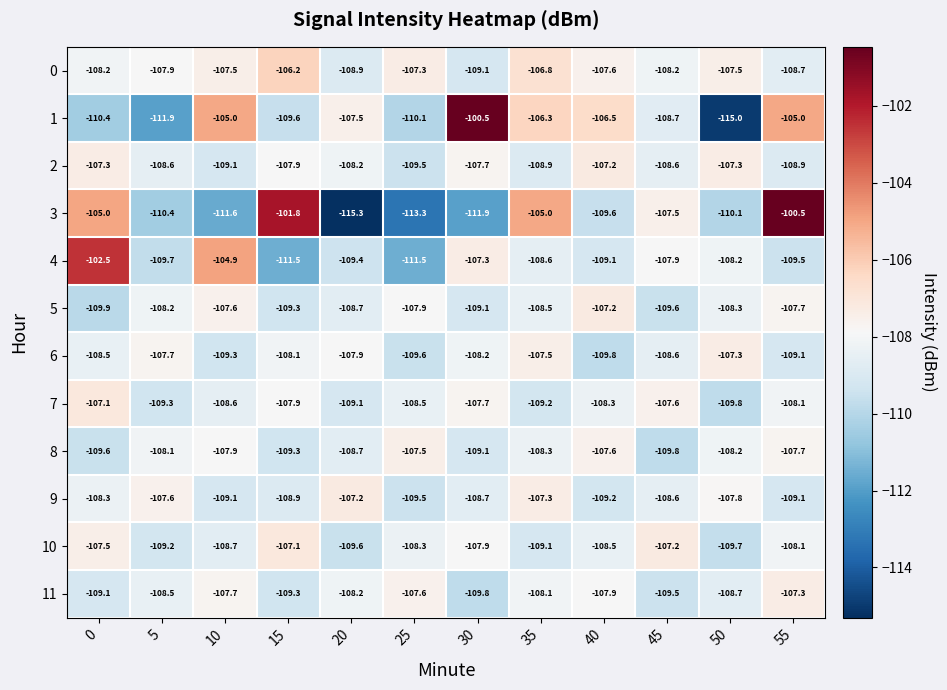

What is the average value of the 3 series?

-108.5